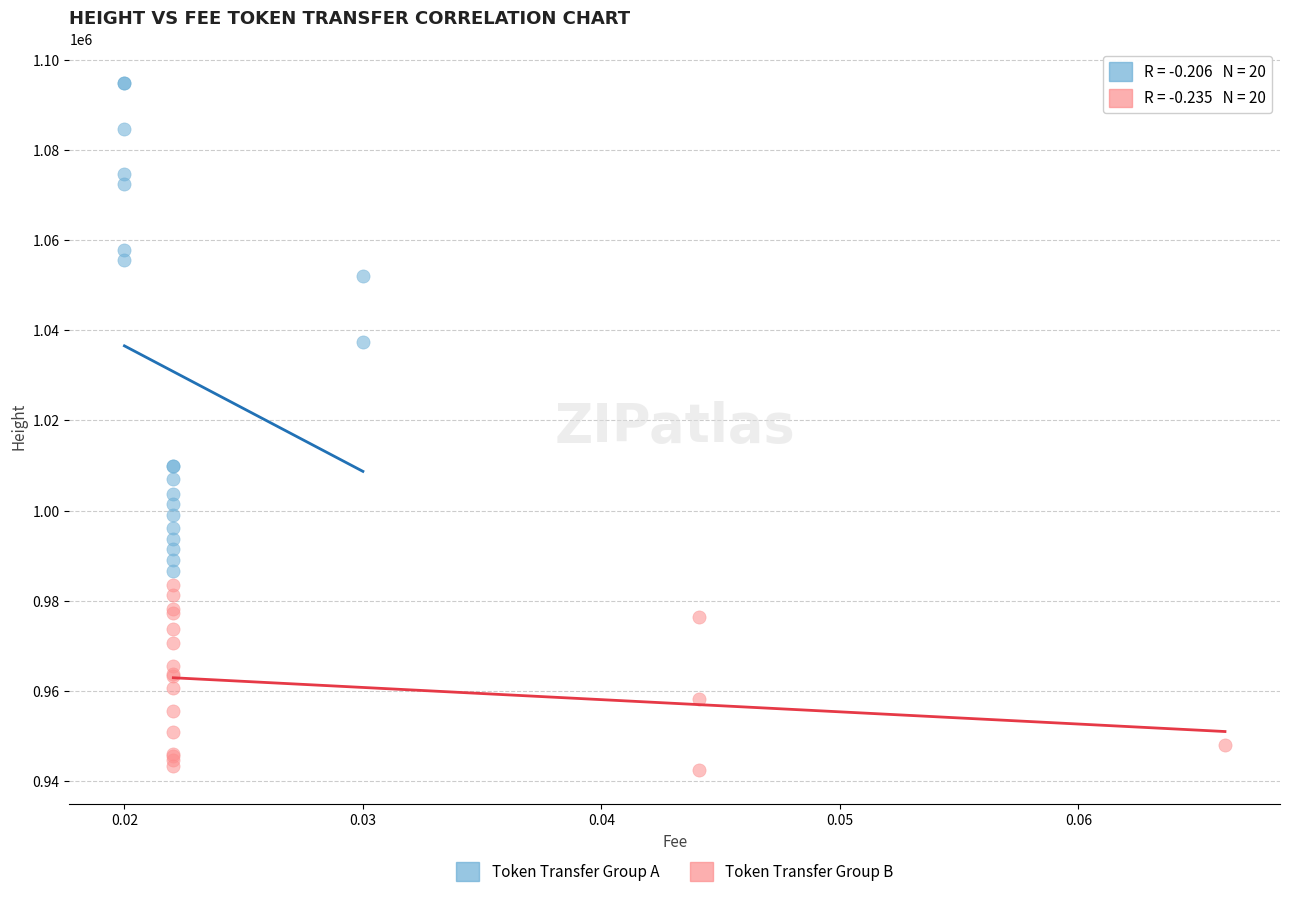

What are all the series names shown in the legend?

Token Transfer Group A, Token Transfer Group B